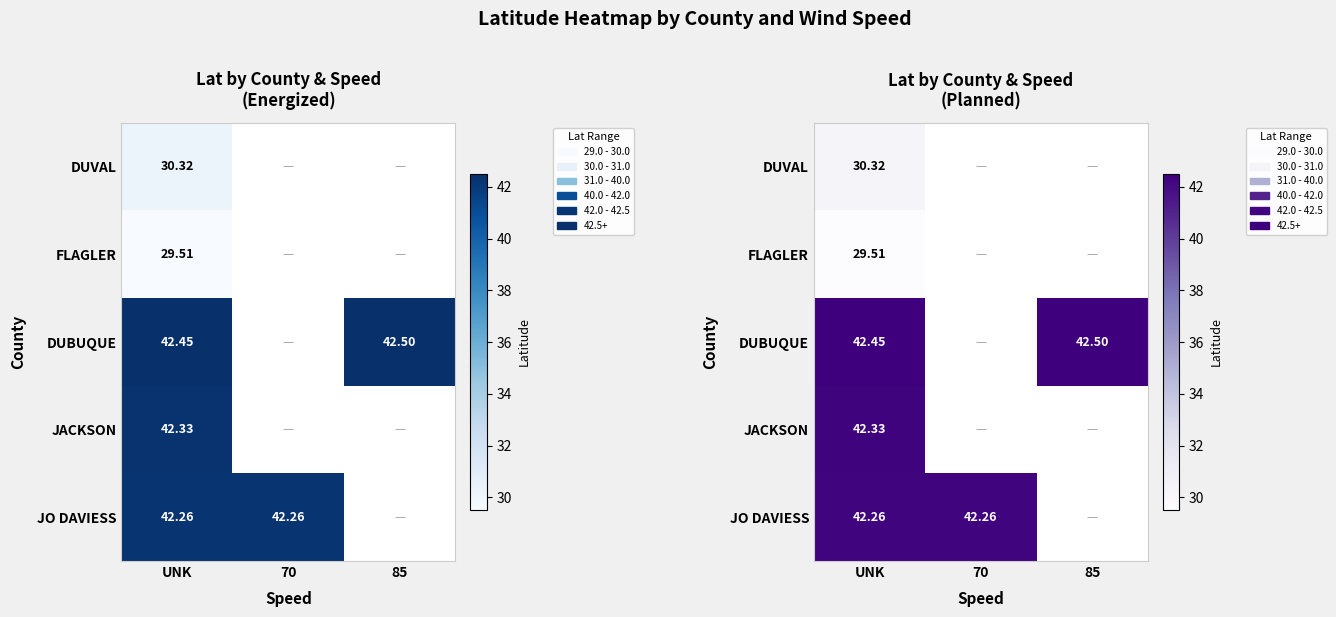

At which category is the sum across all series the highest?

UNK